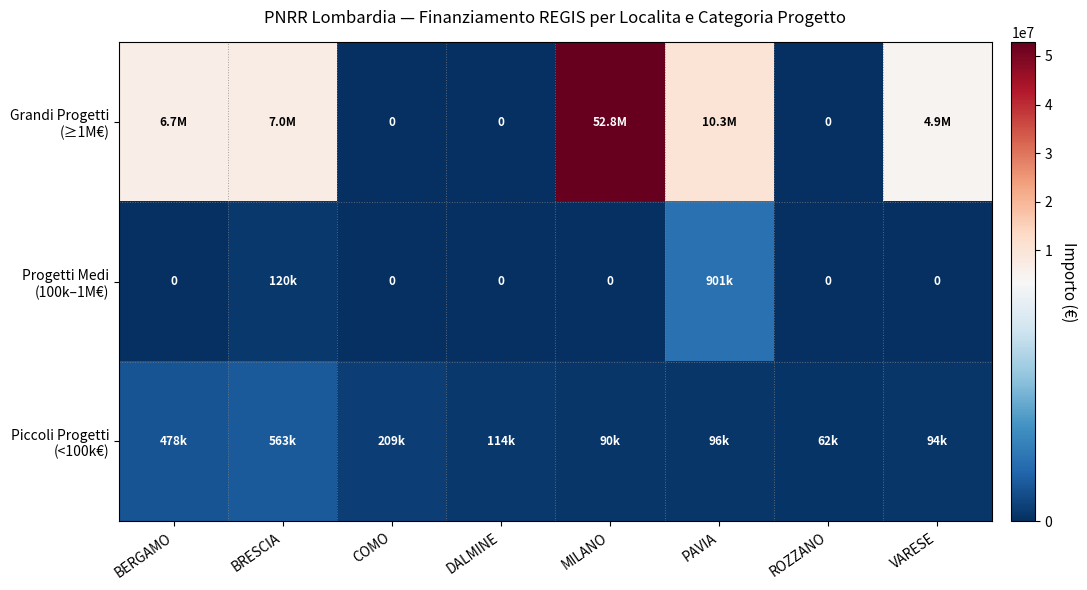

What is the total value across all series at PAVIA?

11263882.0